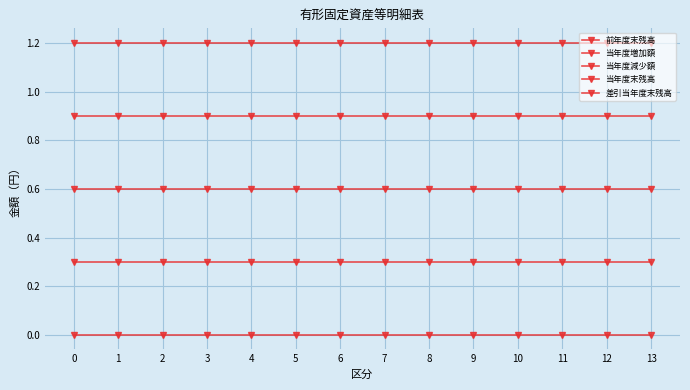

Reading right to left, what are all the values shown in this chart?

前年度末残高: 0.0	0.0	0.0	0.0	0.0	0.0	0.0	0.0	0.0	0.0	0.0	0.0	0.0	0.0
当年度増加額: 0.3	0.3	0.3	0.3	0.3	0.3	0.3	0.3	0.3	0.3	0.3	0.3	0.3	0.3
当年度減少額: 0.6	0.6	0.6	0.6	0.6	0.6	0.6	0.6	0.6	0.6	0.6	0.6	0.6	0.6
当年度末残高: 0.9	0.9	0.9	0.9	0.9	0.9	0.9	0.9	0.9	0.9	0.9	0.9	0.9	0.9
差引当年度末残高: 1.2	1.2	1.2	1.2	1.2	1.2	1.2	1.2	1.2	1.2	1.2	1.2	1.2	1.2